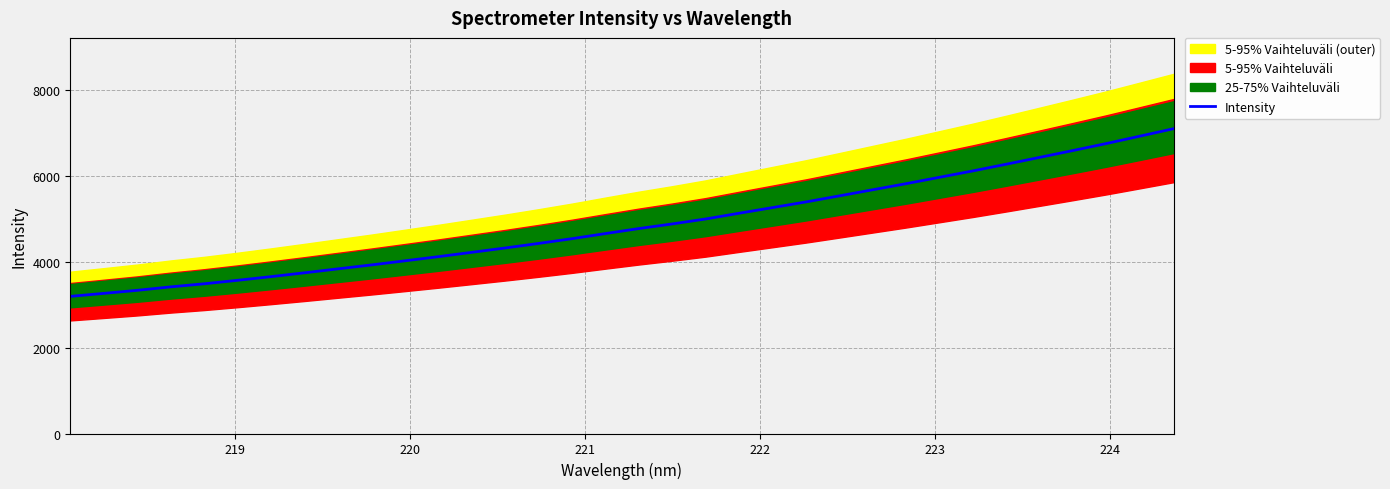

What is the highest value of the Intensity series?

7096.3